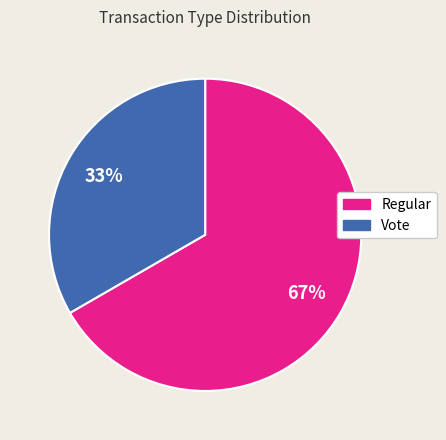

Does any single category account for the majority?

Yes